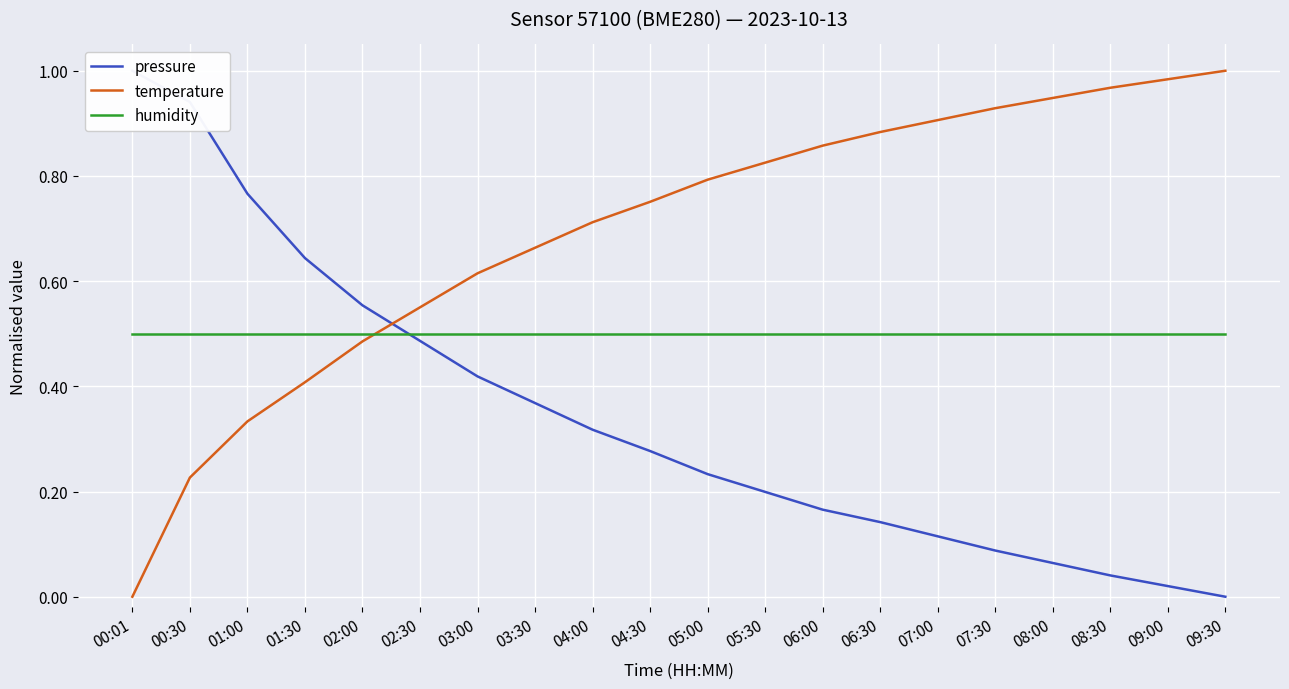

How many positive values does the pressure series have?

19